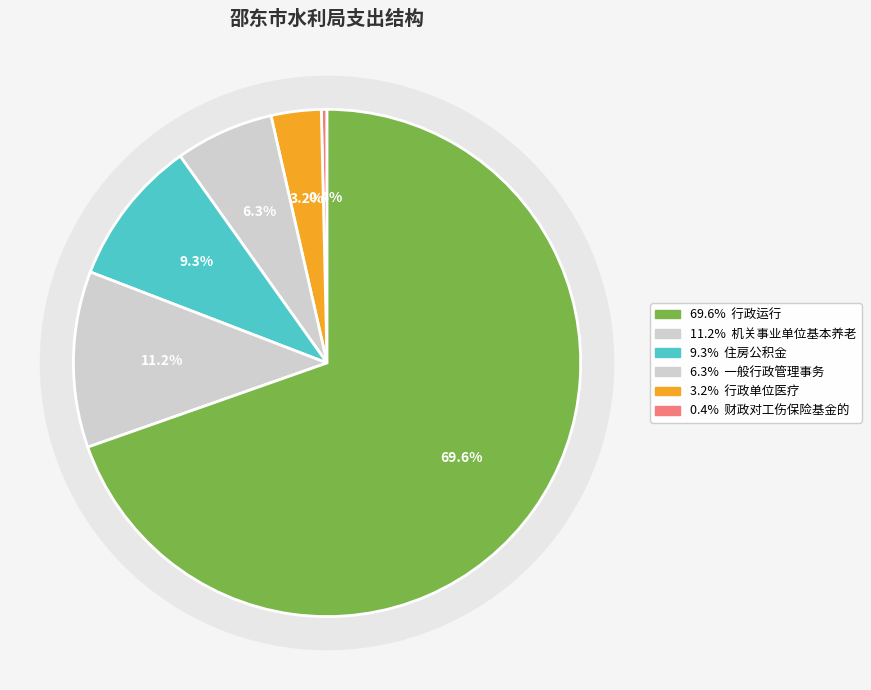

True or false: 财政对工伤保险基金的补助 accounts for 0% of the total.

True